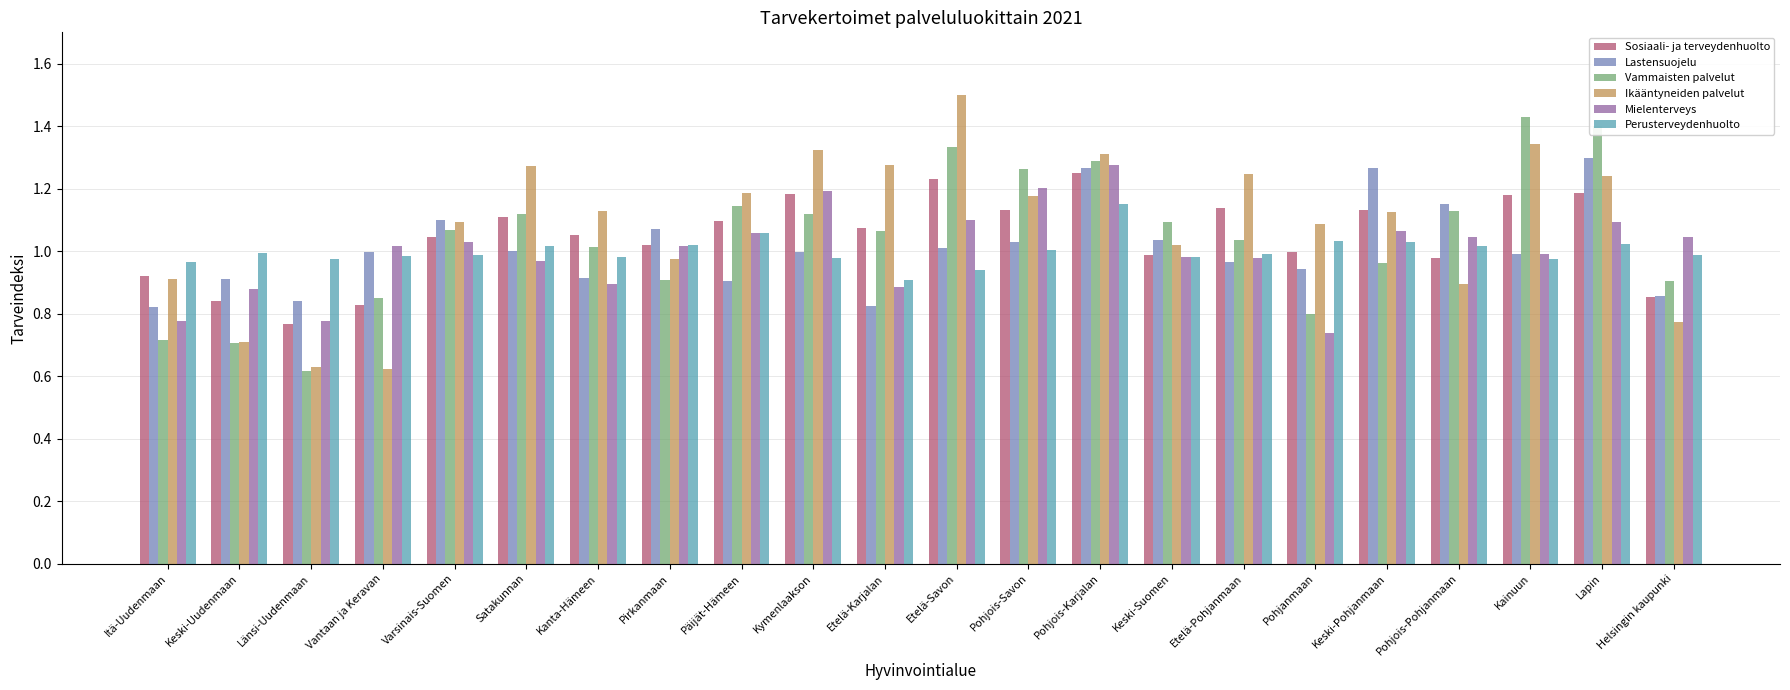

Which category has the lowest value in the Mielenterveys series?

Pohjanmaan